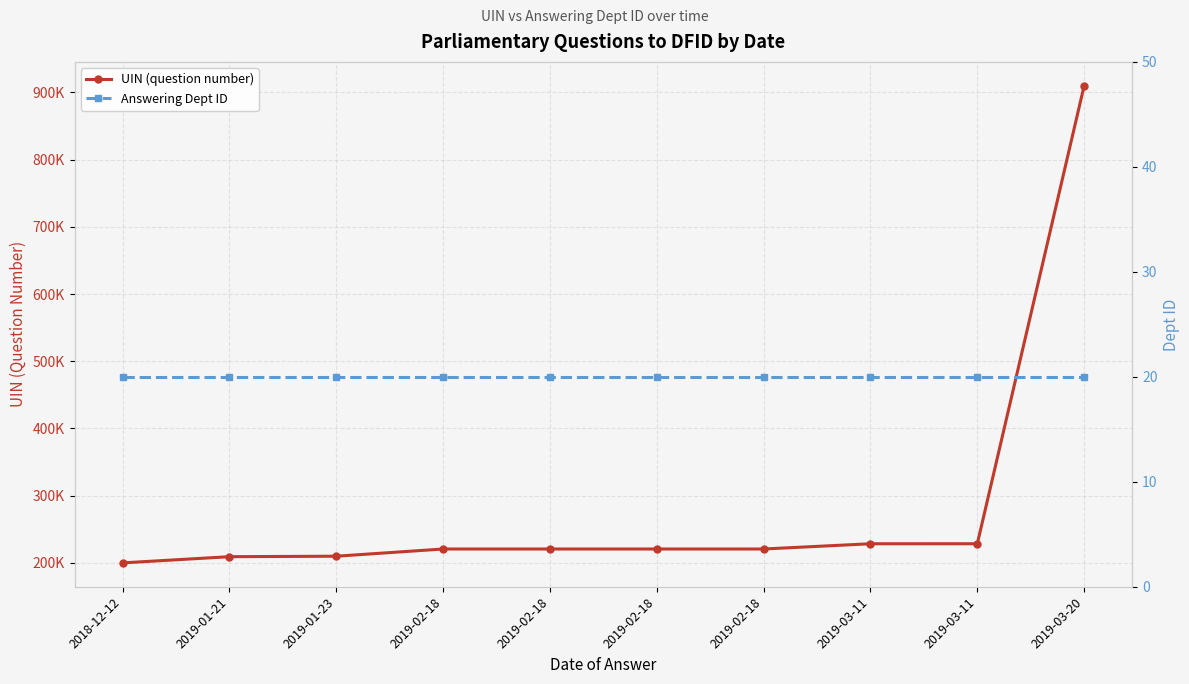

List the labels in order of Answering Dept ID value, smallest first.

2018-12-12, 2019-01-21, 2019-01-23, 2019-02-18, 2019-02-18, 2019-02-18, 2019-02-18, 2019-03-11, 2019-03-11, 2019-03-20